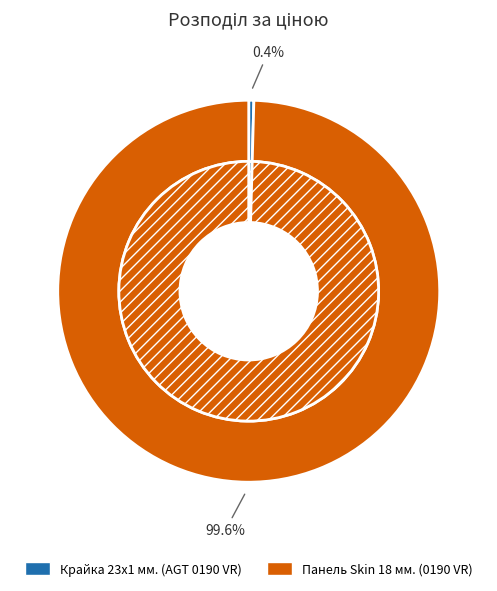

How many slices are in this pie chart?

2